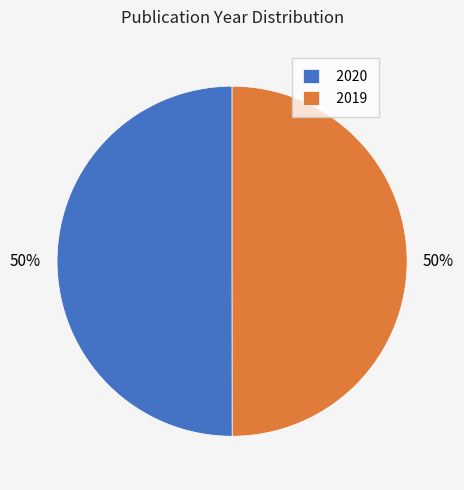

Is it true that 2020 is 50% of the pie?

True